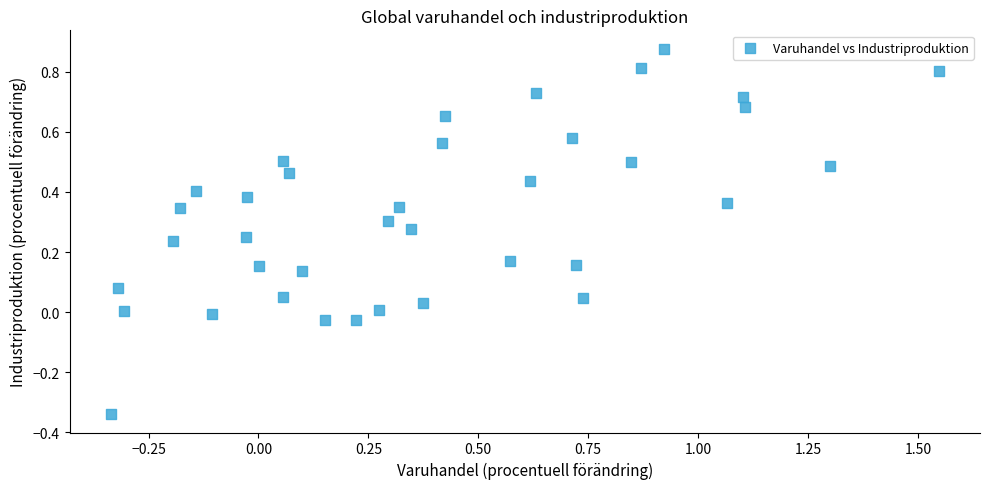

What is the range of X values (max minus min)?

1.9